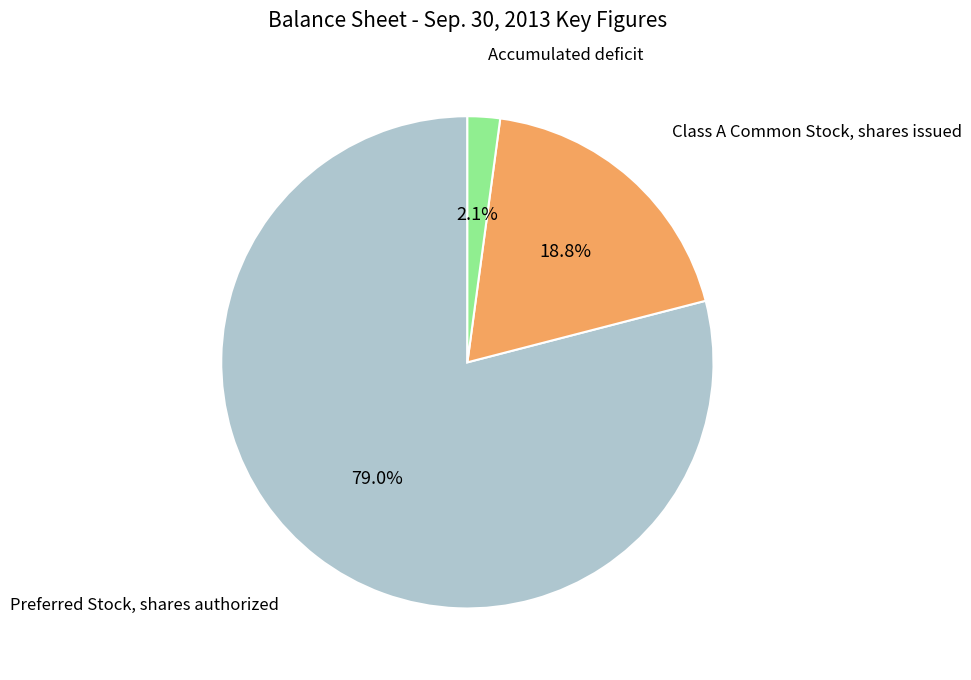

Which slice represents more than half of the pie?

Preferred Stock, shares authorized